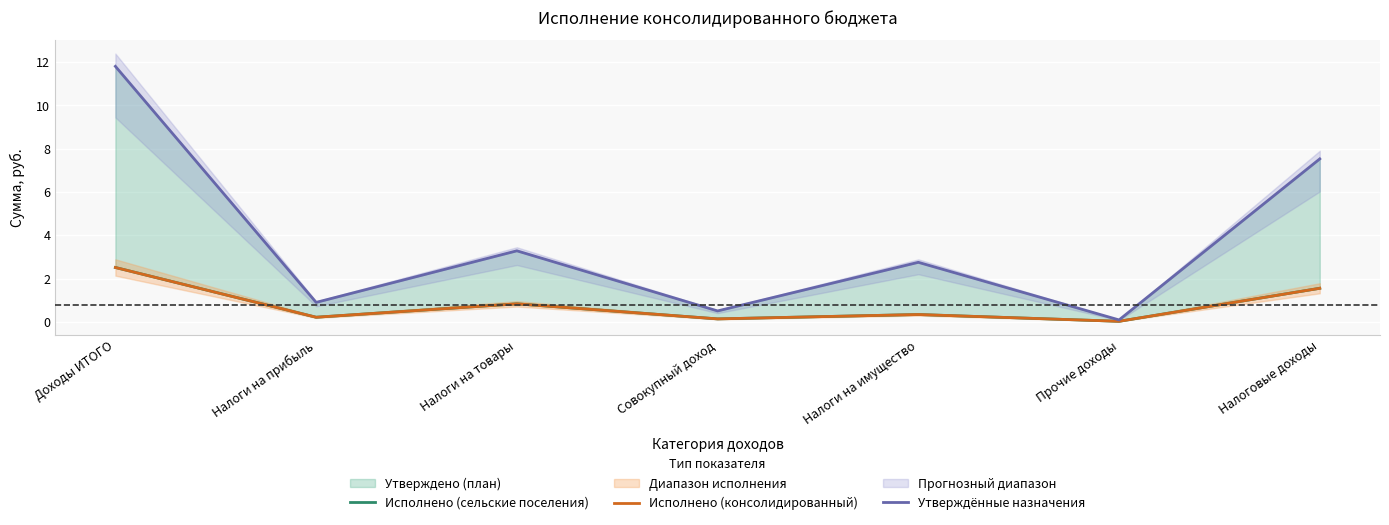

Reading left to right, list all the values displayed in this chart.

Исполнено (сельские поселения): Доходы ИТОГО=2.5	Налоги на прибыль=0.2	Налоги на товары=0.8	Совокупный доход=0.1	Налоги на имущество=0.3	Прочие доходы=0.0	Налоговые доходы=1.6
Исполнено (консолидированный): Доходы ИТОГО=2.5	Налоги на прибыль=0.2	Налоги на товары=0.8	Совокупный доход=0.1	Налоги на имущество=0.3	Прочие доходы=0.0	Налоговые доходы=1.6
Утверждённые назначения: Доходы ИТОГО=11.8	Налоги на прибыль=0.9	Налоги на товары=3.3	Совокупный доход=0.5	Налоги на имущество=2.8	Прочие доходы=0.1	Налоговые доходы=7.5